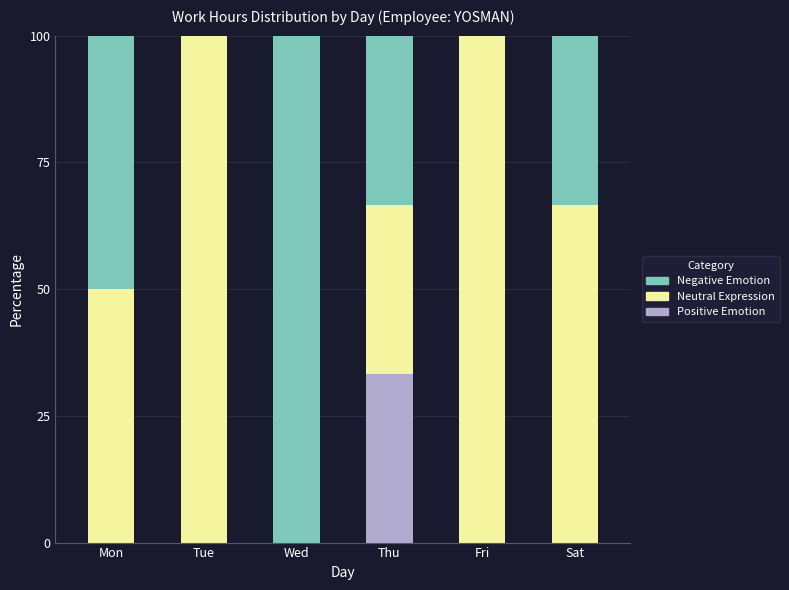

The Positive Emotion series shows 21.8 at Tue. True or false?

False